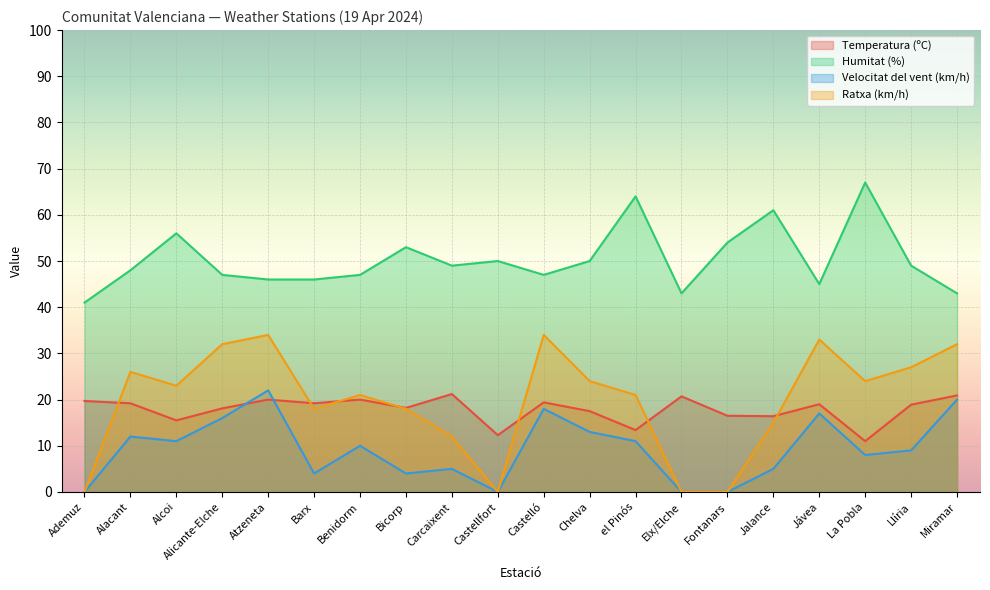

True or false: Humitat (%) and Ratxa (km/h) intersect in this chart.

False